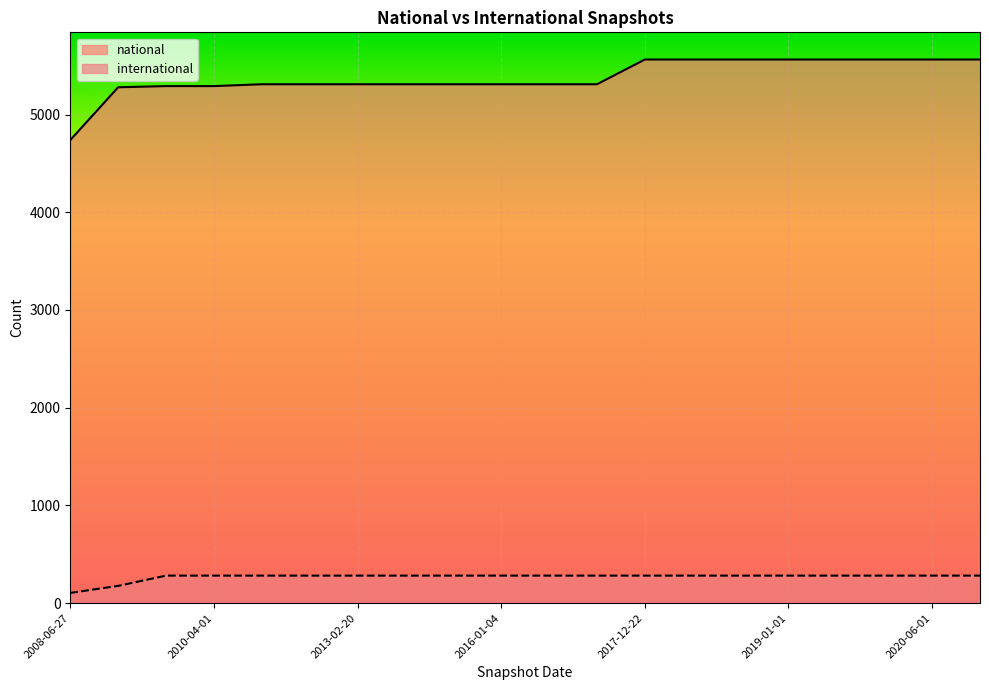

Between 2018-04-09 and 2019-06-01, which is larger?

2018-04-09